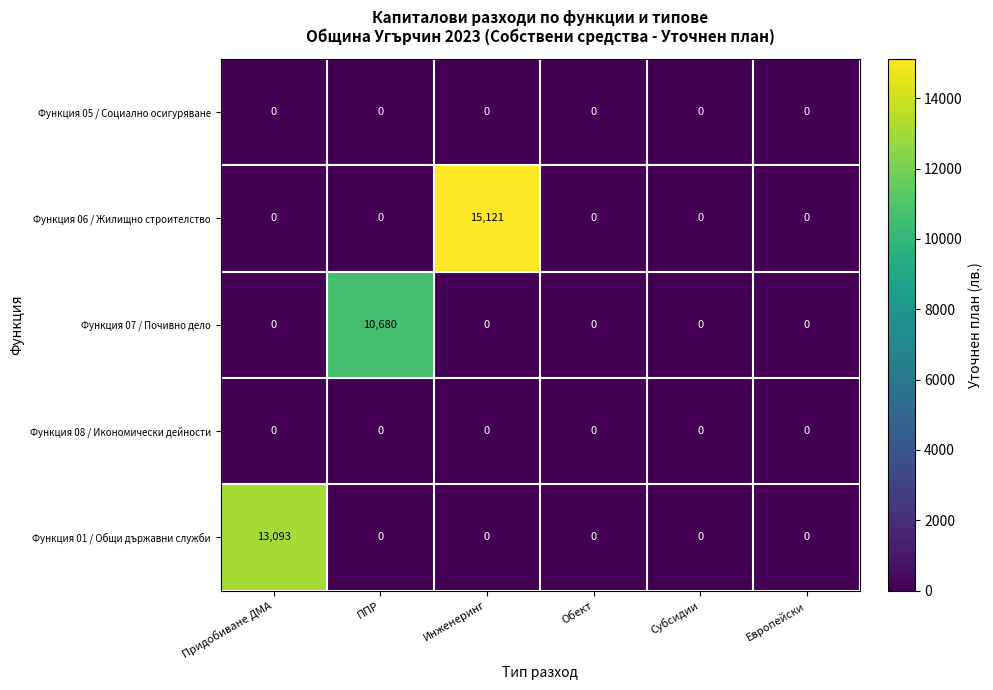

What is the sum of all Функция 01 / Общи държавни служби values?

13093